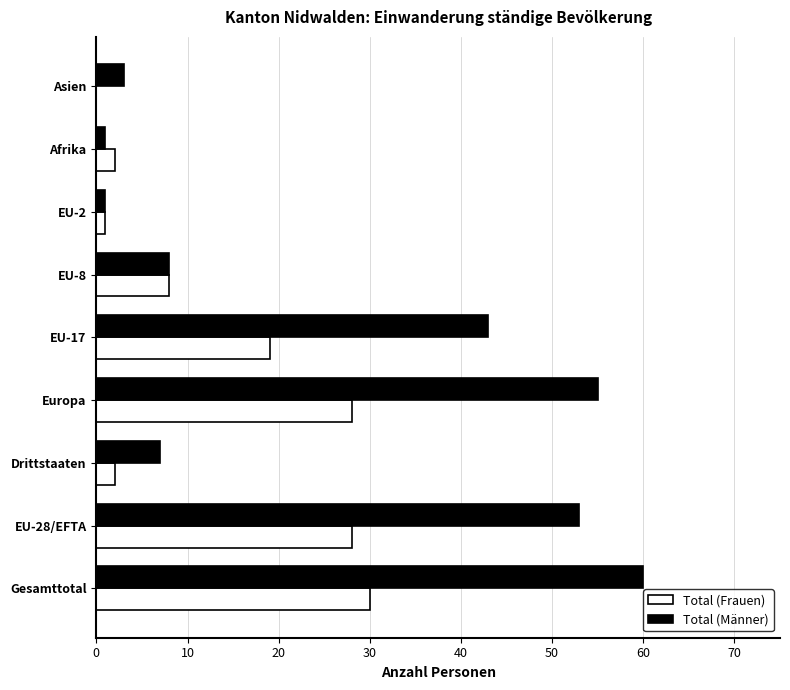

Which series changed the most between Gesamttotal and EU-28/EFTA?

Total (Männer)